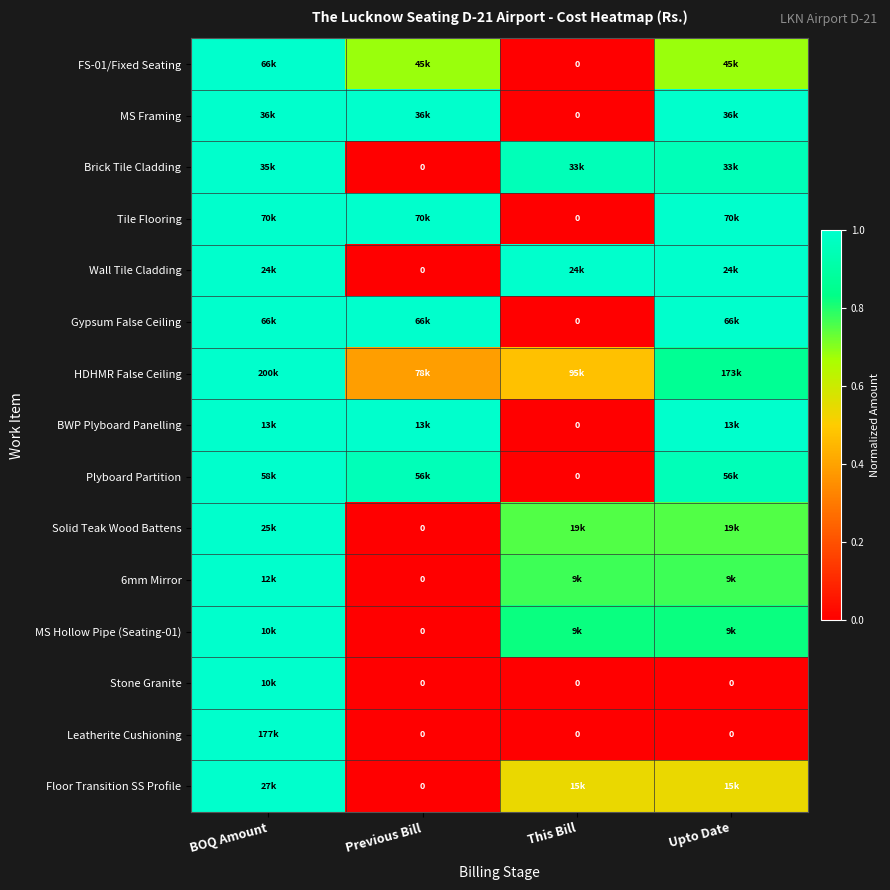

The value of Tile Flooring at BOQ Amount is 1.7. True or false?

False